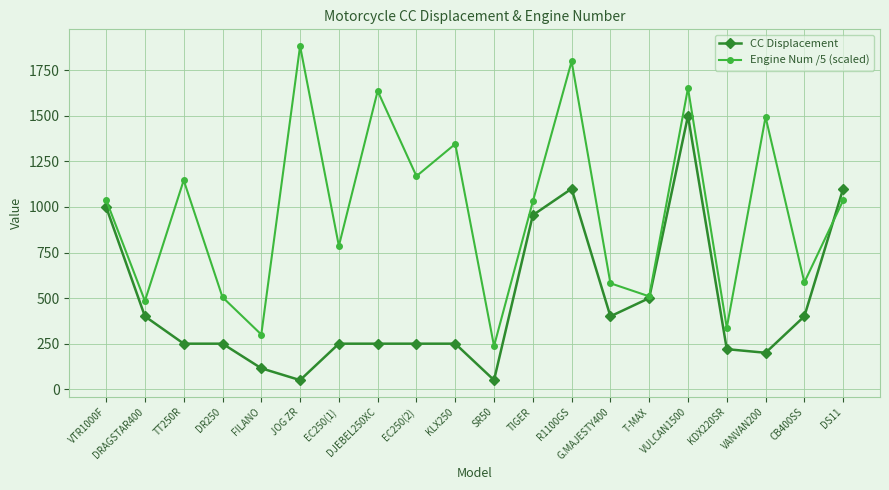

What is the difference between the CC Displacement values at VTR1000F and DR250?

750.0